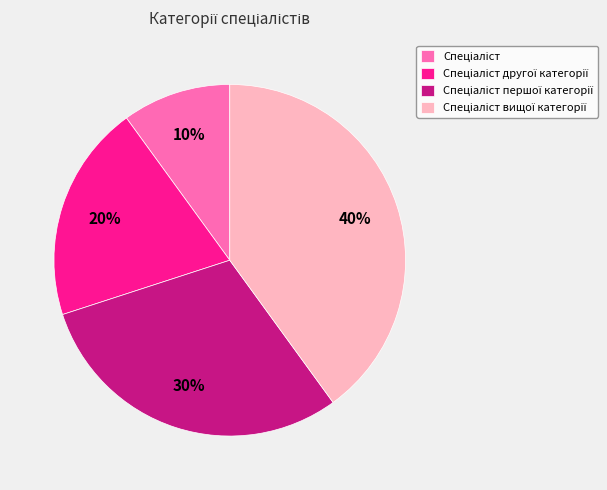

To the nearest percent, what is the average slice percentage?

25%